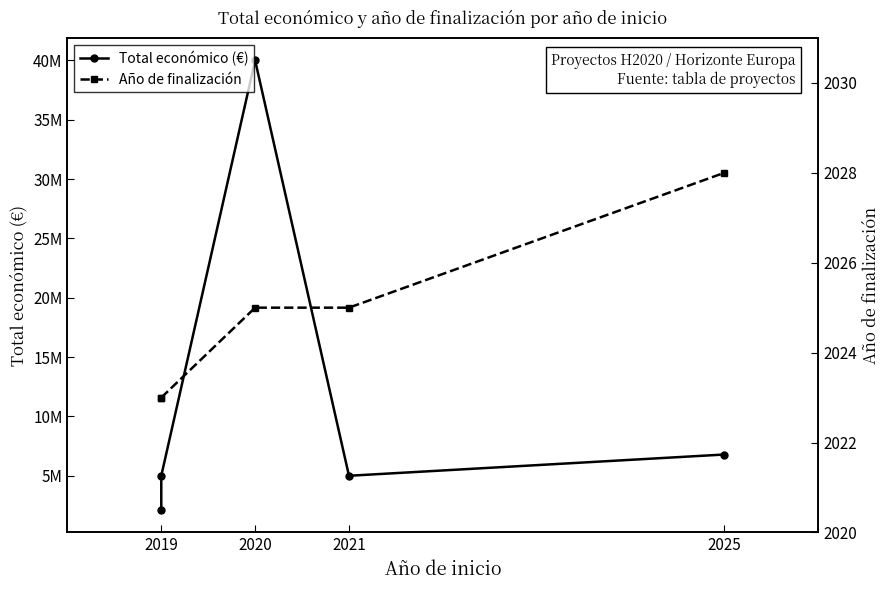

How many values in the Total económico (€) series are below 4999563?

2